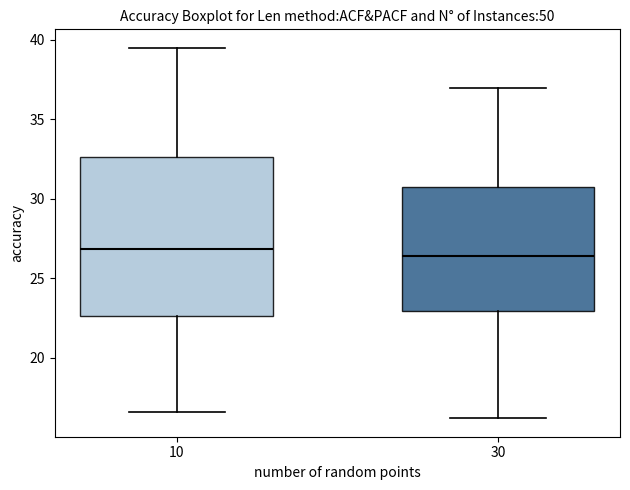

Which box is the tallest, from its lower edge to its upper edge?

10